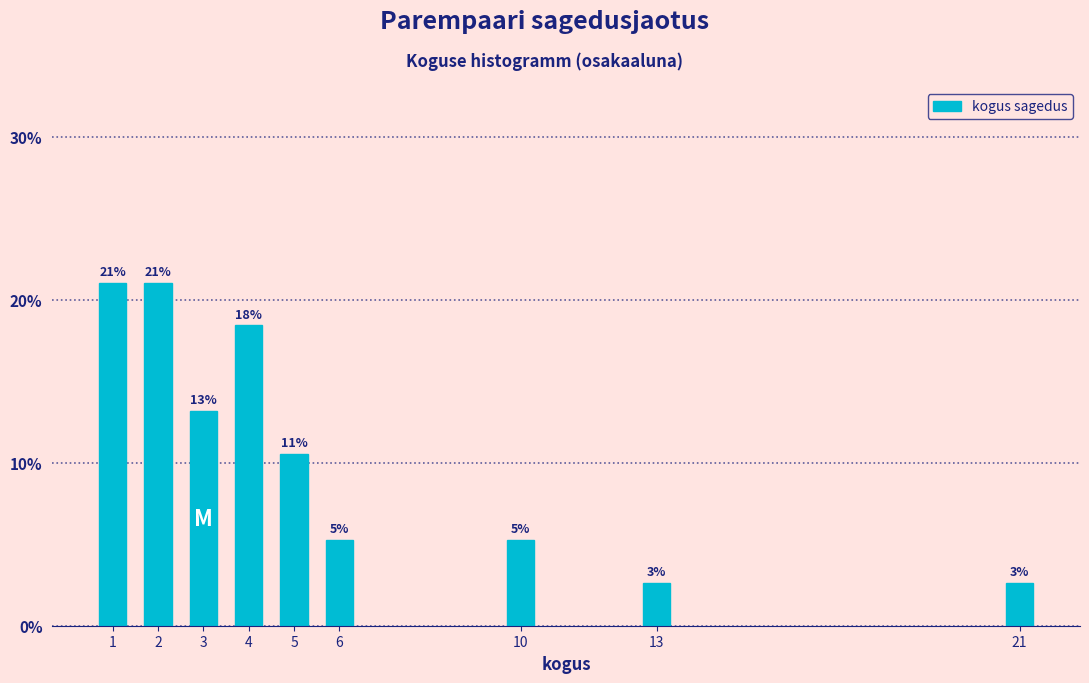

Are the bars horizontal?

No